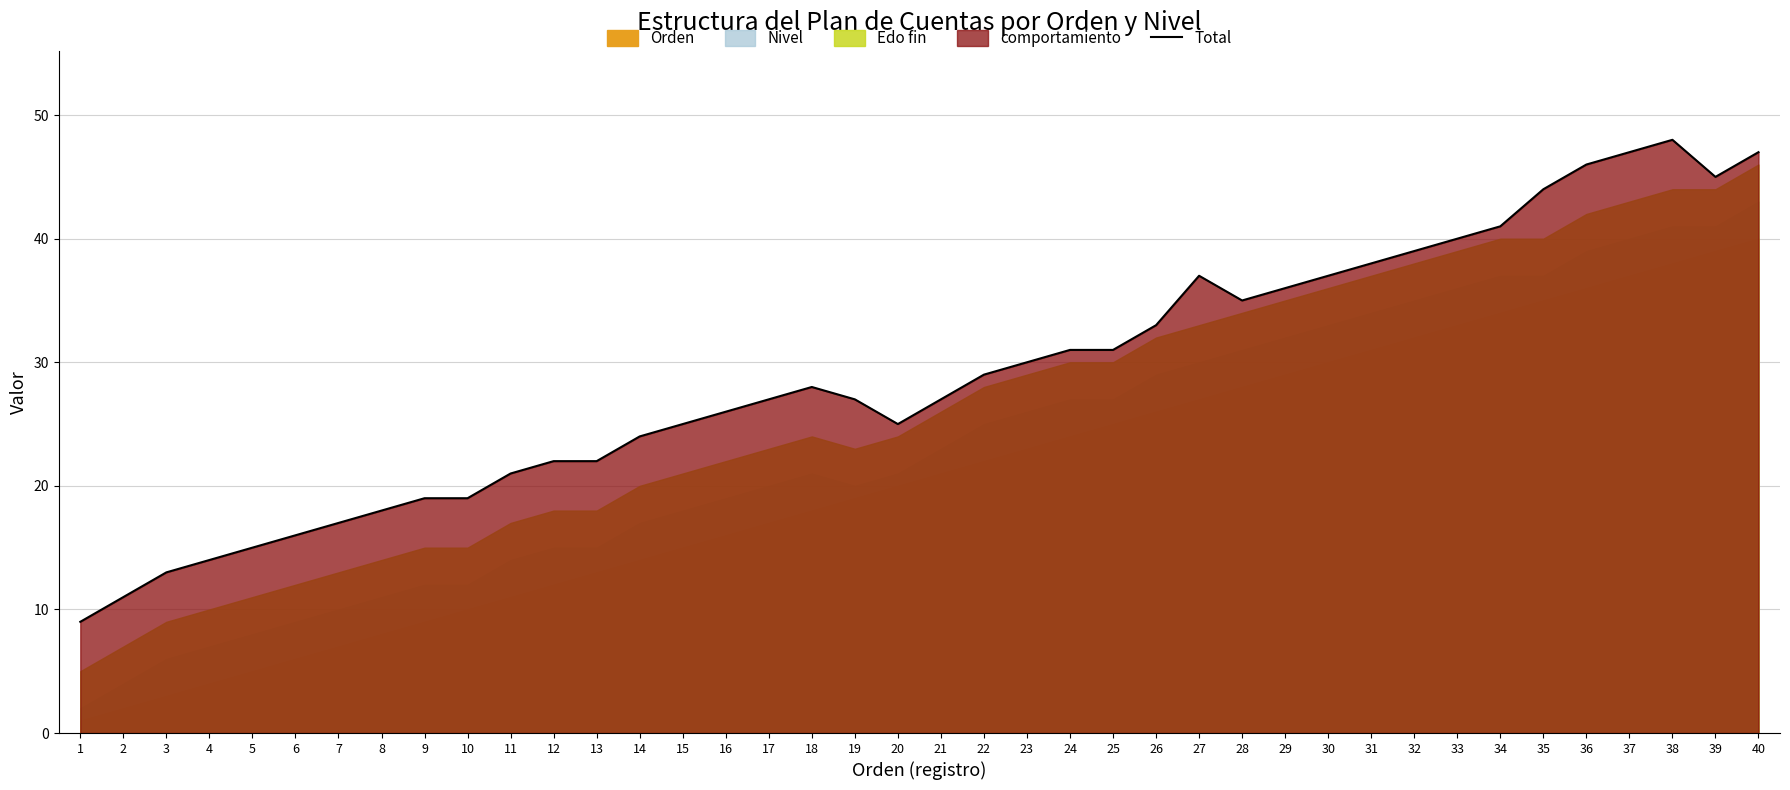

Which category has the highest value across all series?

38